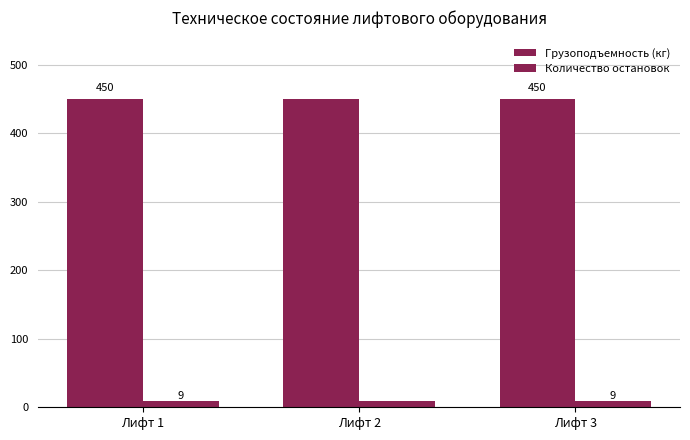

What is the smallest value displayed?

9